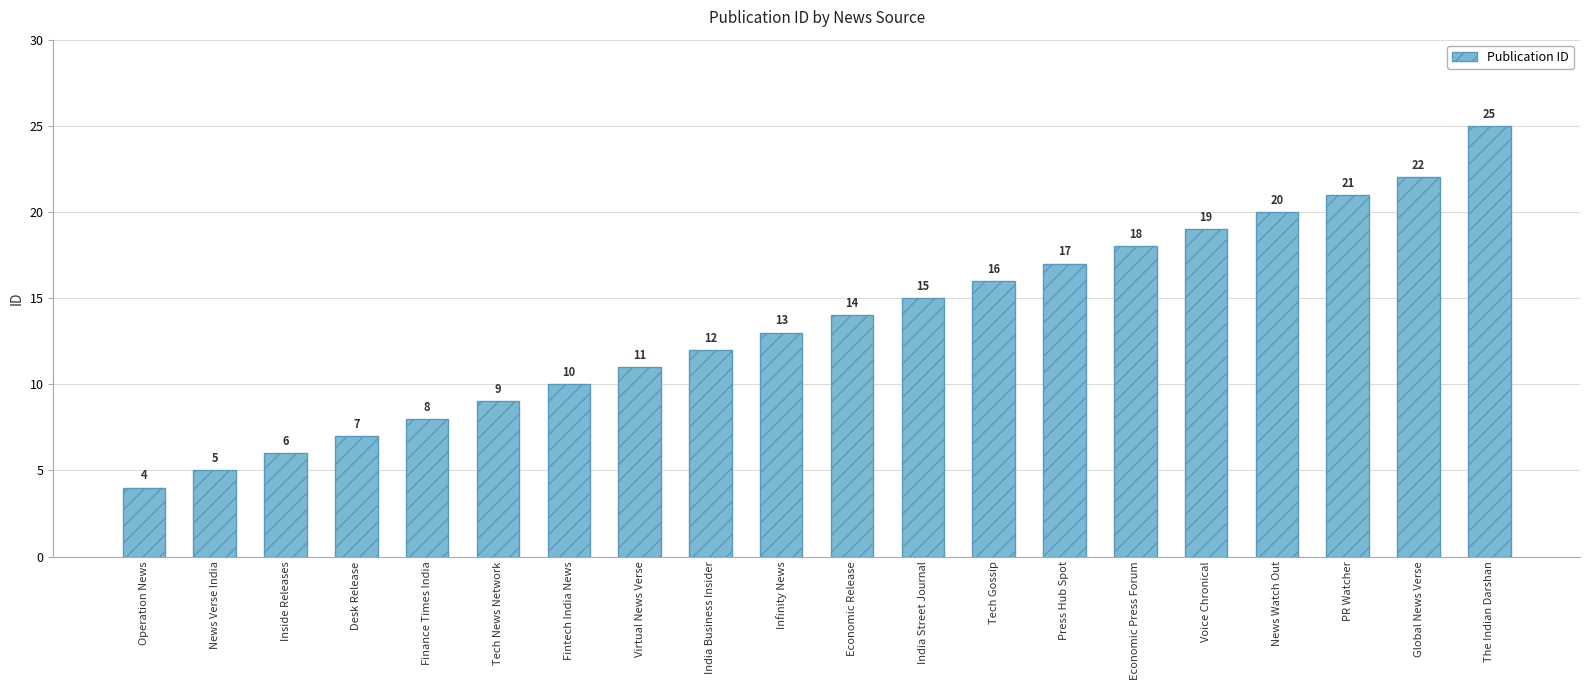

What is the sum of all values?

272